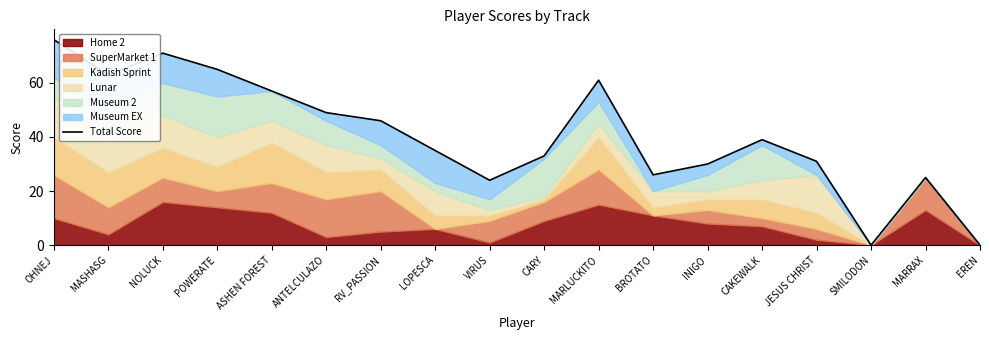

How many points are lower than both their immediate neighbors (excluding endpoints)?

4